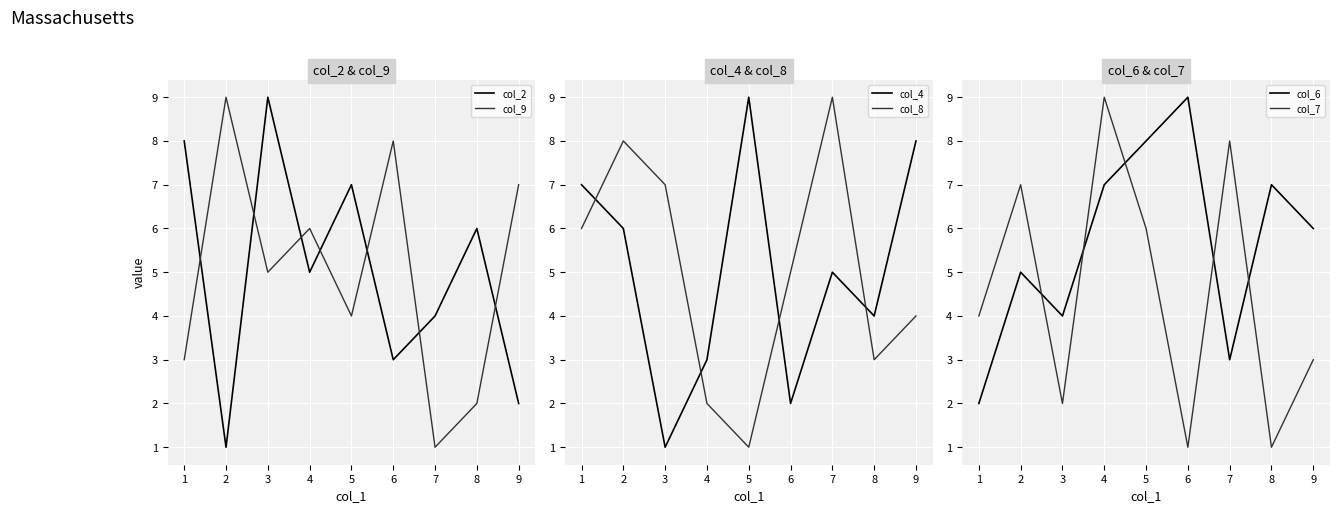

What is the highest value of the col_7 series?

9